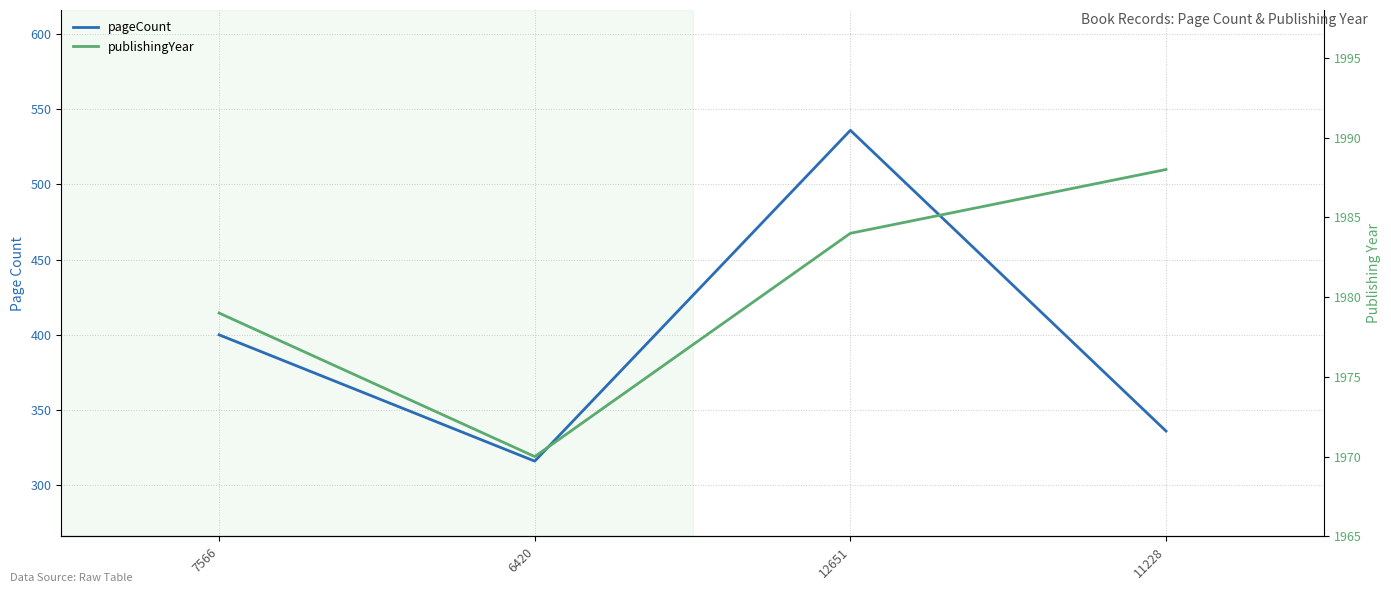

What is the total value across all series at 7566?

2379